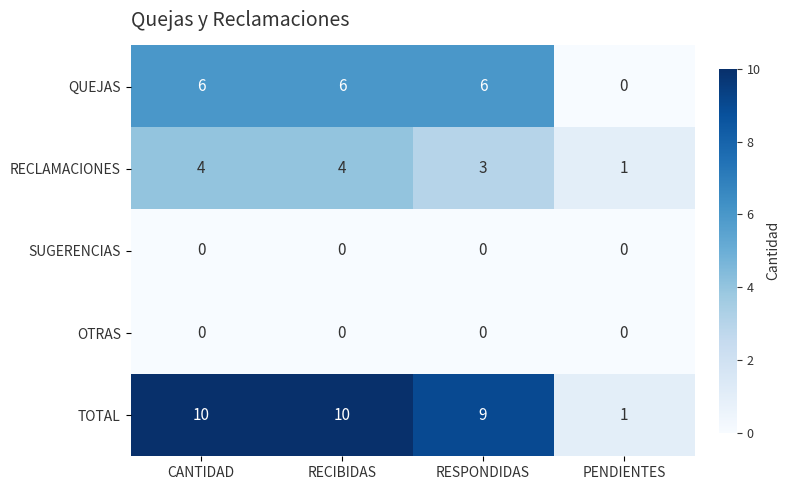

How many data points does each series have?

4